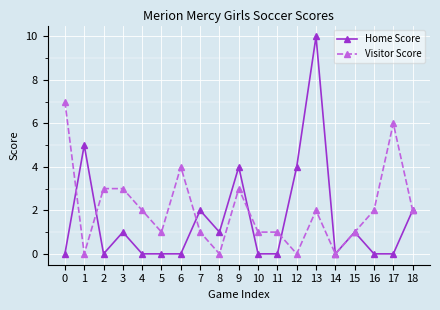

What is the approximate value of Home Score at 8?

1